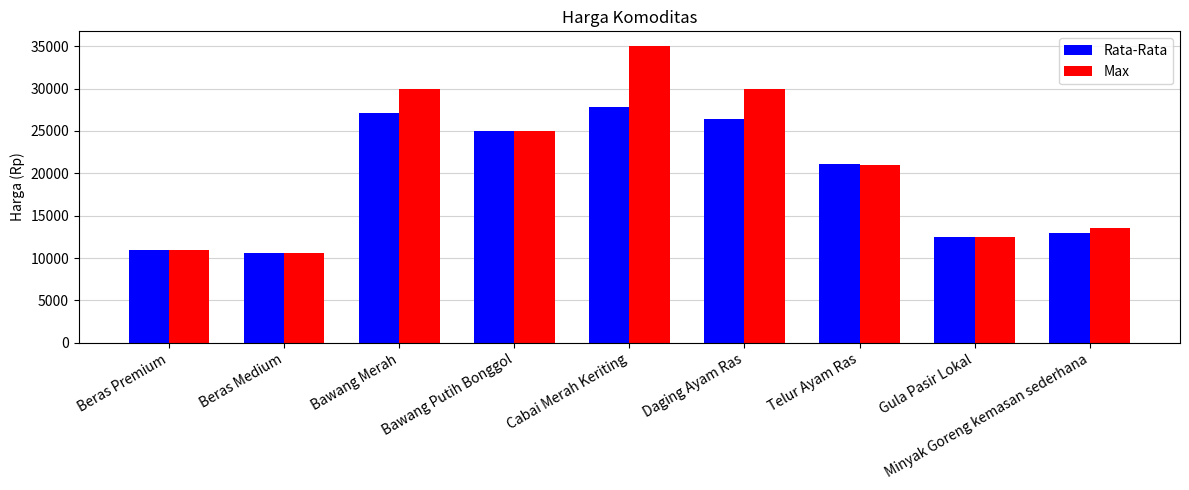

Which category has the highest value in the Rata-Rata series?

Cabai Merah Keriting